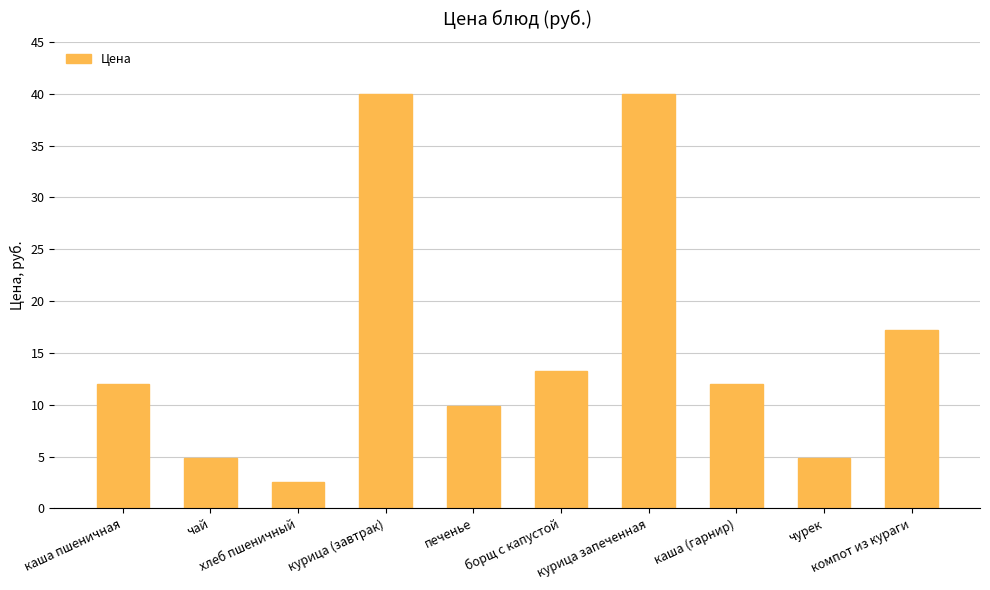

What is the greatest value displayed?

40.0